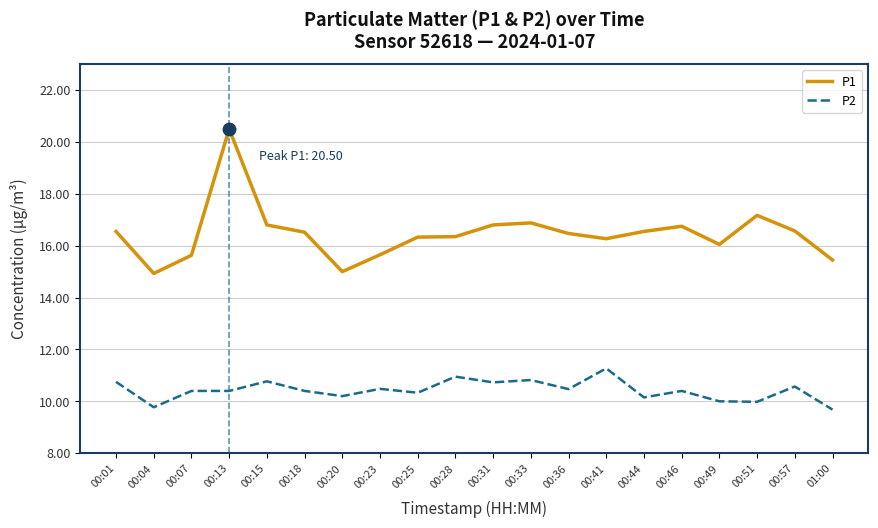

What is the total value across all series at 00:18?

26.9